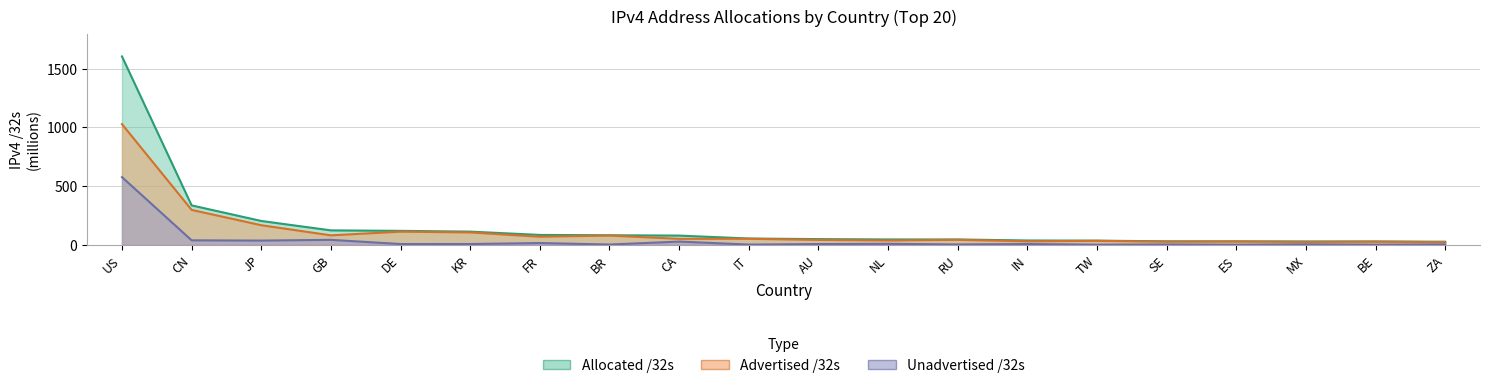

What is the smallest value displayed?

1.1